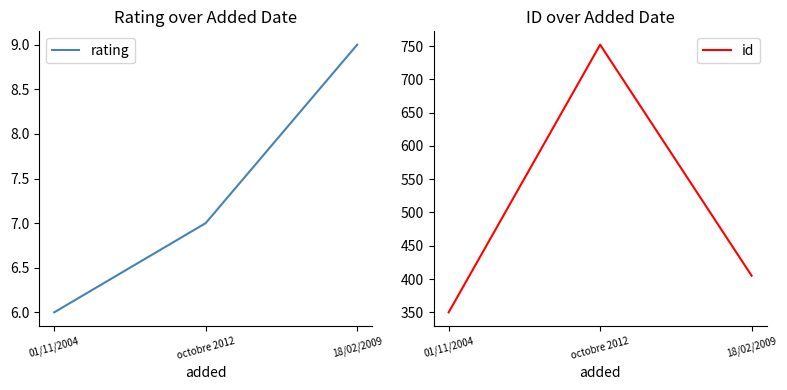

Rank the series at octobre 2012 from highest to lowest value.

id, rating